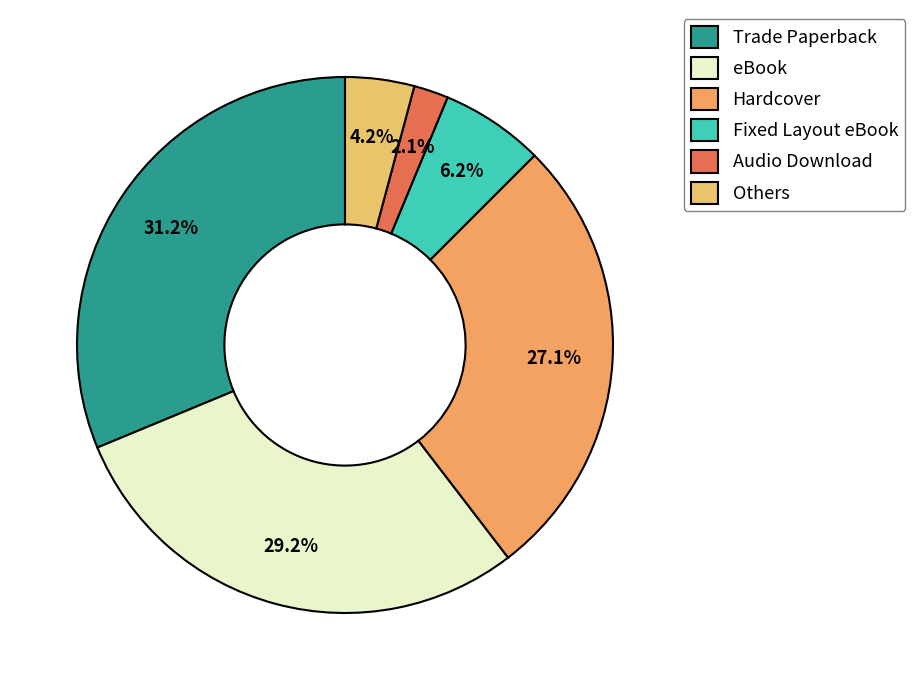

To the nearest percent, what is the difference between the eBook and Fixed Layout eBook slice percentages?

23%